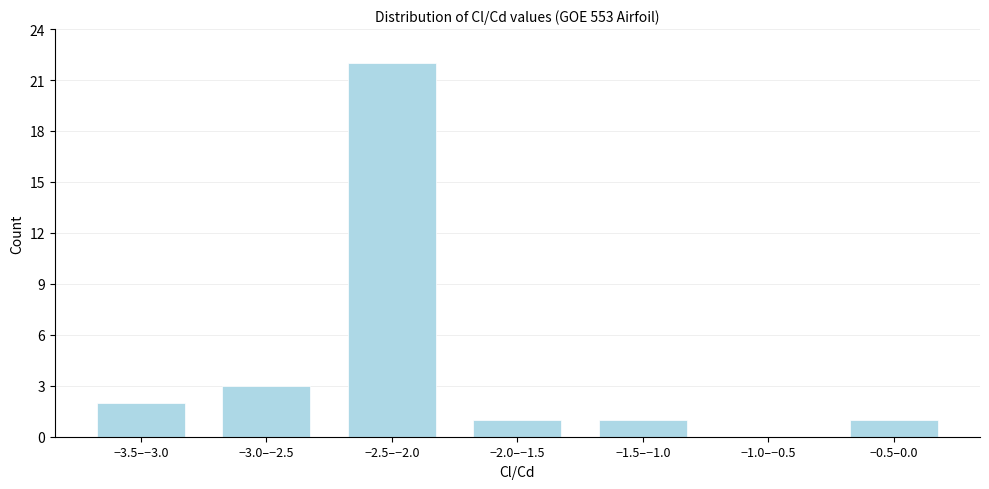

Reading left to right, what are all the values shown in this chart?

−3.5–−3.0=2	−3.0–−2.5=3	−2.5–−2.0=22	−2.0–−1.5=1	−1.5–−1.0=1	−1.0–−0.5=0	−0.5–0.0=1